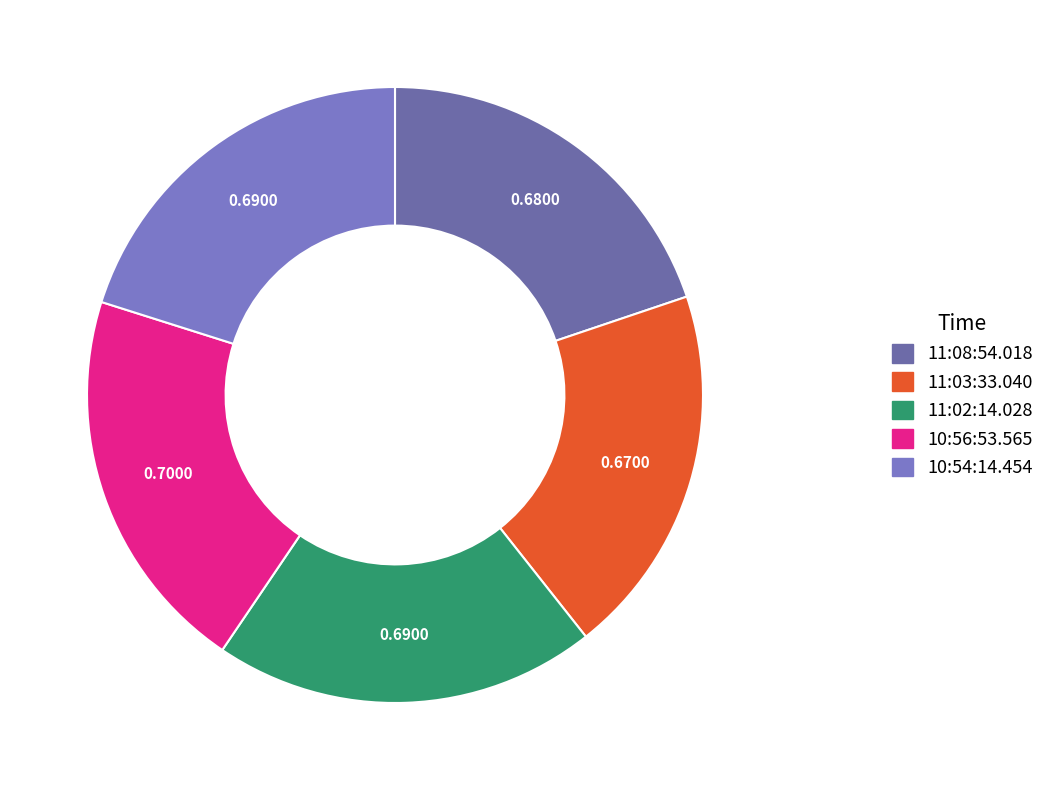

What percentage is NOT represented by 11:02:14.028?

79.9%